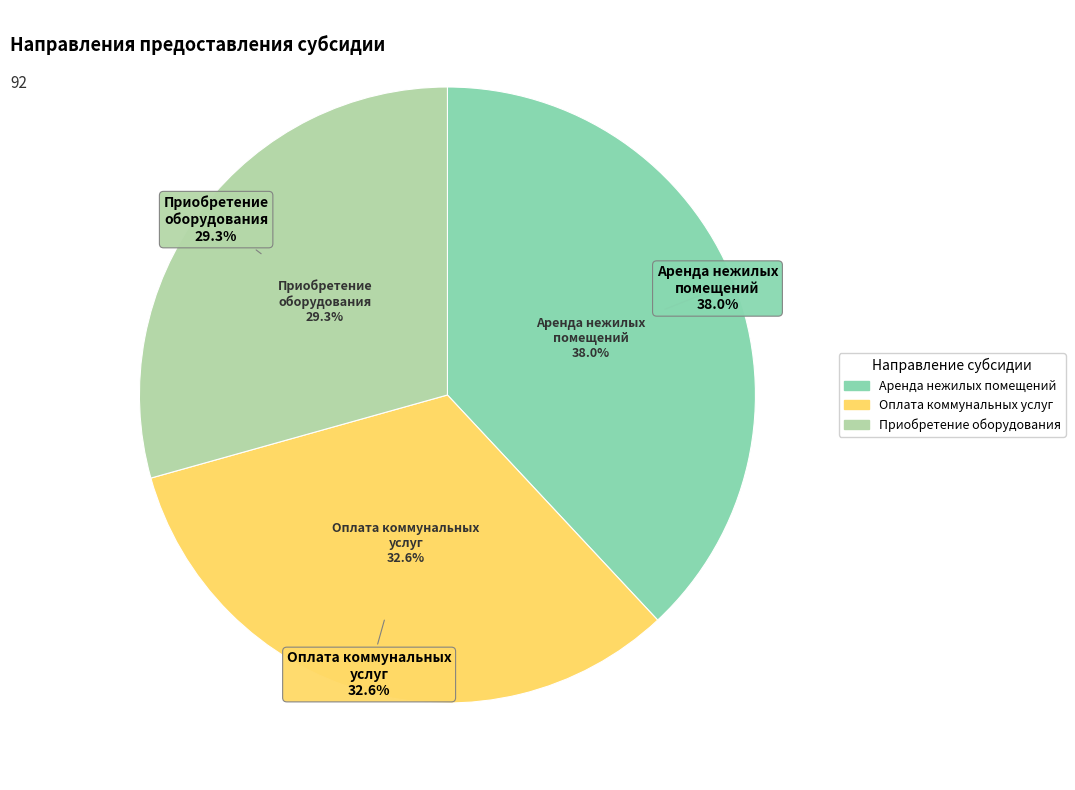

Does посредством Инвестиционного портала account for over 50% of the chart?

No